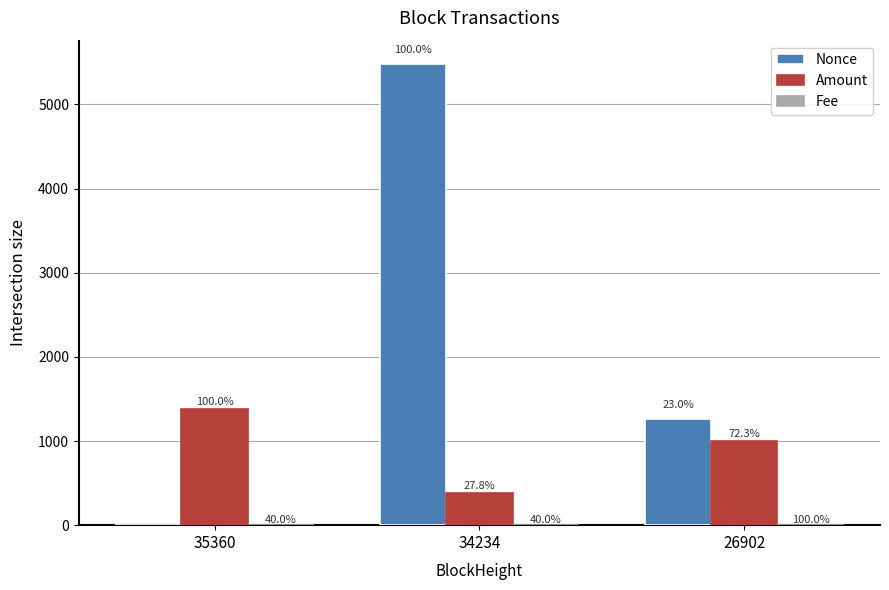

What is the sum of the Amount values at 35360 and 34234?

1764.6